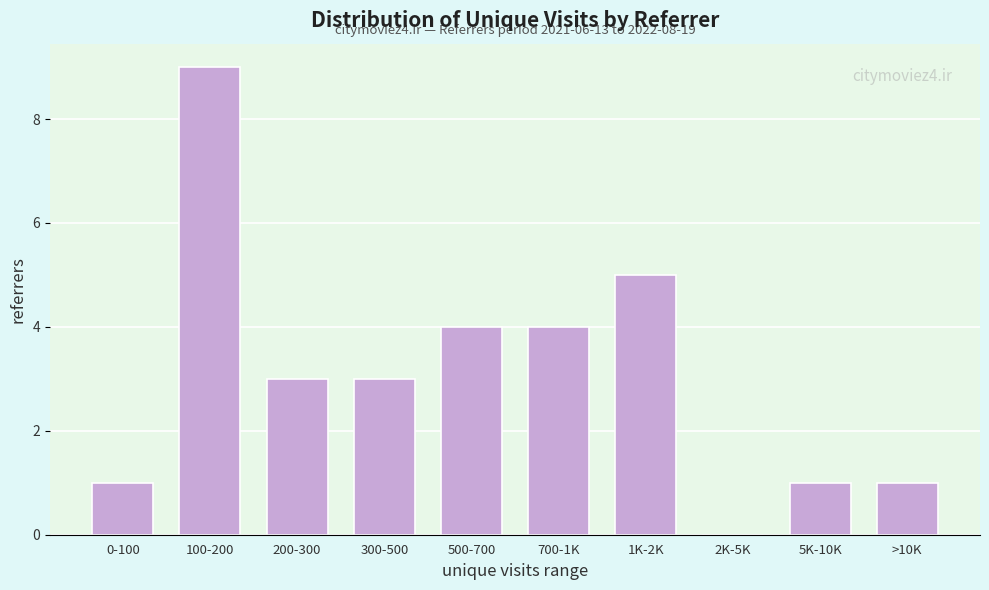

Reading left to right, what are all the values shown in this chart?

0-100=1	100-200=9	200-300=3	300-500=3	500-700=4	700-1K=4	1K-2K=5	2K-5K=0	5K-10K=1	>10K=1